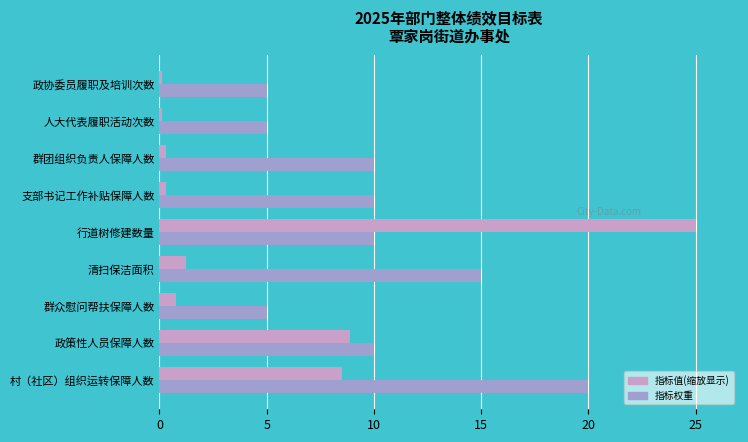

What is the total value across all series at 行道树修建数量?

35.0